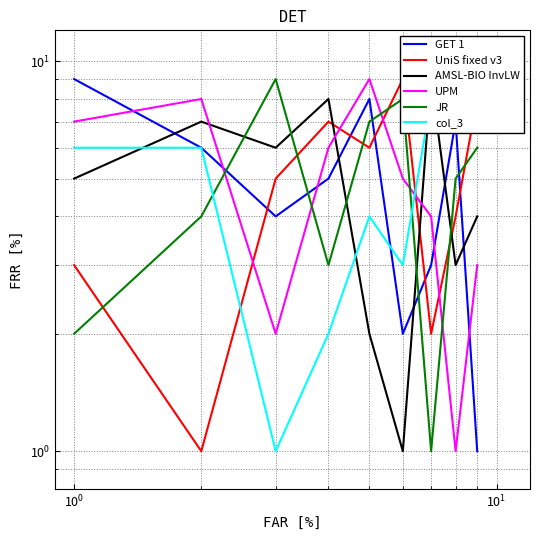

How many interior local valleys does the col_3 series have?

2